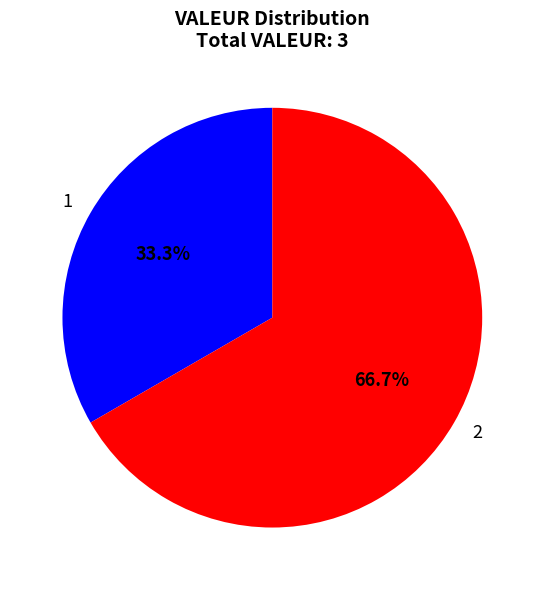

Which slice is the smallest?

1